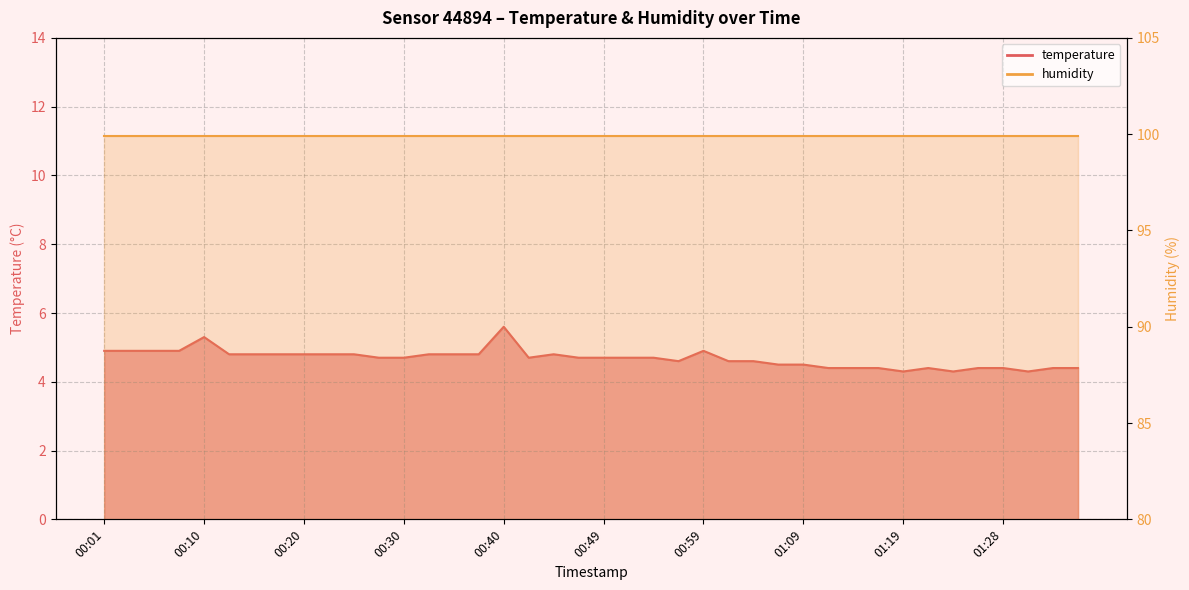

What is the sum of all values?

187.2